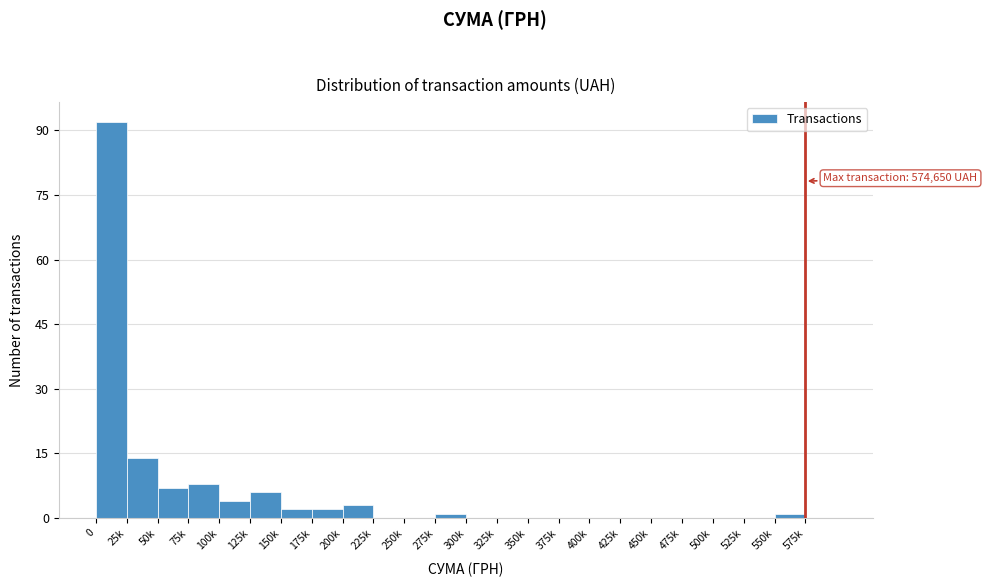

Reading right to left, extract all data points from this chart.

575k=0	550k=1	525k=0	500k=0	475k=0	450k=0	425k=0	400k=0	375k=0	350k=0	325k=0	300k=0	275k=1	250k=0	225k=0	200k=3	175k=2	150k=2	125k=6	100k=4	75k=8	50k=7	25k=14	0=92